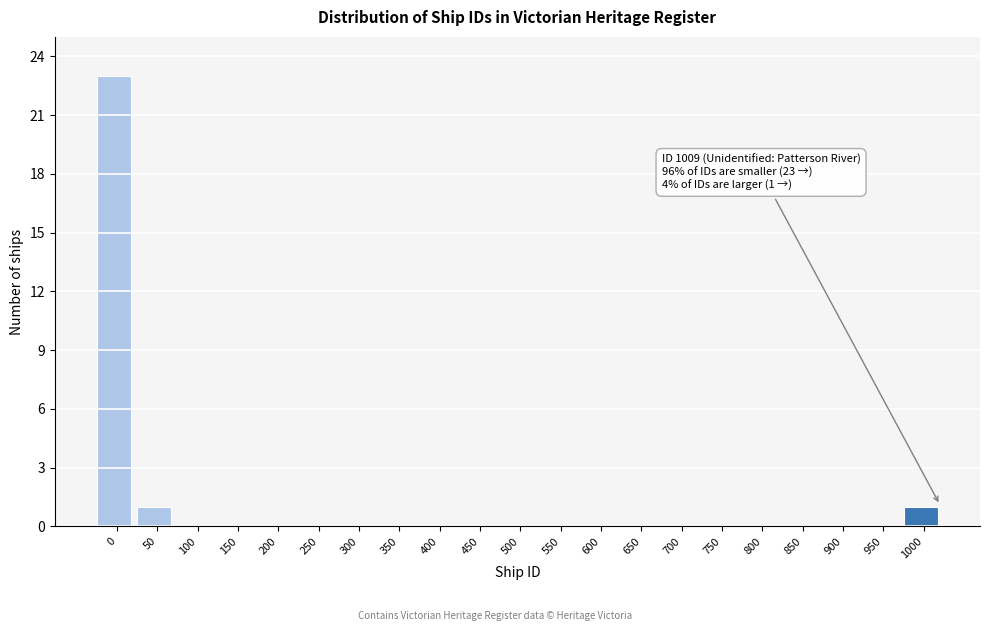

The chart shows a value of 0 at 500. True or false?

True